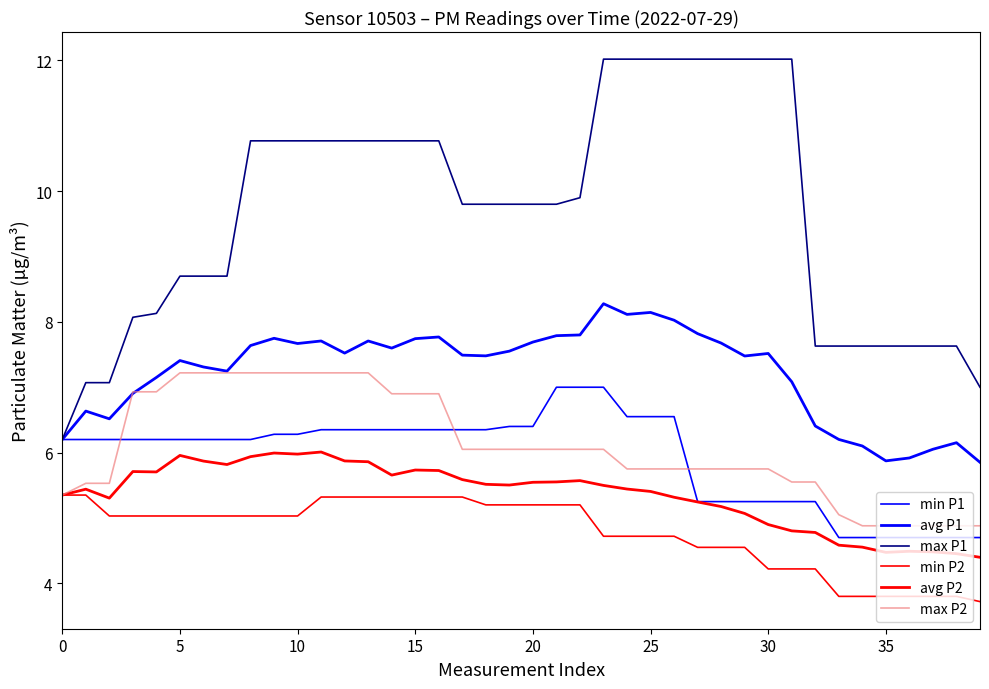

Reading right to left, extract all data points from this chart.

min P1: 4.7	4.7	4.7	4.7	4.7	4.7	4.7	5.2	5.2	5.2	5.2	5.2	5.2	6.5	6.5	6.5	7.0	7.0	7.0	6.4	6.4	6.3	6.3	6.3	6.3	6.3	6.3	6.3	6.3	6.3	6.3	6.2	6.2	6.2	6.2	6.2	6.2	6.2	6.2	6.2
avg P1: 5.9	6.2	6.1	5.9	5.9	6.1	6.2	6.4	7.1	7.5	7.5	7.7	7.8	8.0	8.1	8.1	8.3	7.8	7.8	7.7	7.6	7.5	7.5	7.8	7.7	7.6	7.7	7.5	7.7	7.7	7.7	7.6	7.2	7.3	7.4	7.2	6.9	6.5	6.6	6.2
max P1: 7.0	7.6	7.6	7.6	7.6	7.6	7.6	7.6	12.0	12.0	12.0	12.0	12.0	12.0	12.0	12.0	12.0	9.9	9.8	9.8	9.8	9.8	9.8	10.8	10.8	10.8	10.8	10.8	10.8	10.8	10.8	10.8	8.7	8.7	8.7	8.1	8.1	7.1	7.1	6.2
min P2: 3.7	3.8	3.8	3.8	3.8	3.8	3.8	4.2	4.2	4.2	4.5	4.5	4.5	4.7	4.7	4.7	4.7	5.2	5.2	5.2	5.2	5.2	5.3	5.3	5.3	5.3	5.3	5.3	5.3	5.0	5.0	5.0	5.0	5.0	5.0	5.0	5.0	5.0	5.3	5.3
avg P2: 4.4	4.5	4.5	4.5	4.5	4.6	4.6	4.8	4.8	4.9	5.1	5.2	5.2	5.3	5.4	5.4	5.5	5.6	5.6	5.5	5.5	5.5	5.6	5.7	5.7	5.7	5.9	5.9	6.0	6.0	6.0	5.9	5.8	5.9	6.0	5.7	5.7	5.3	5.4	5.3
max P2: 4.9	4.9	4.9	4.9	4.9	4.9	5.0	5.5	5.5	5.8	5.8	5.8	5.8	5.8	5.8	5.8	6.0	6.0	6.0	6.0	6.0	6.0	6.0	6.9	6.9	6.9	7.2	7.2	7.2	7.2	7.2	7.2	7.2	7.2	7.2	6.9	6.9	5.5	5.5	5.3